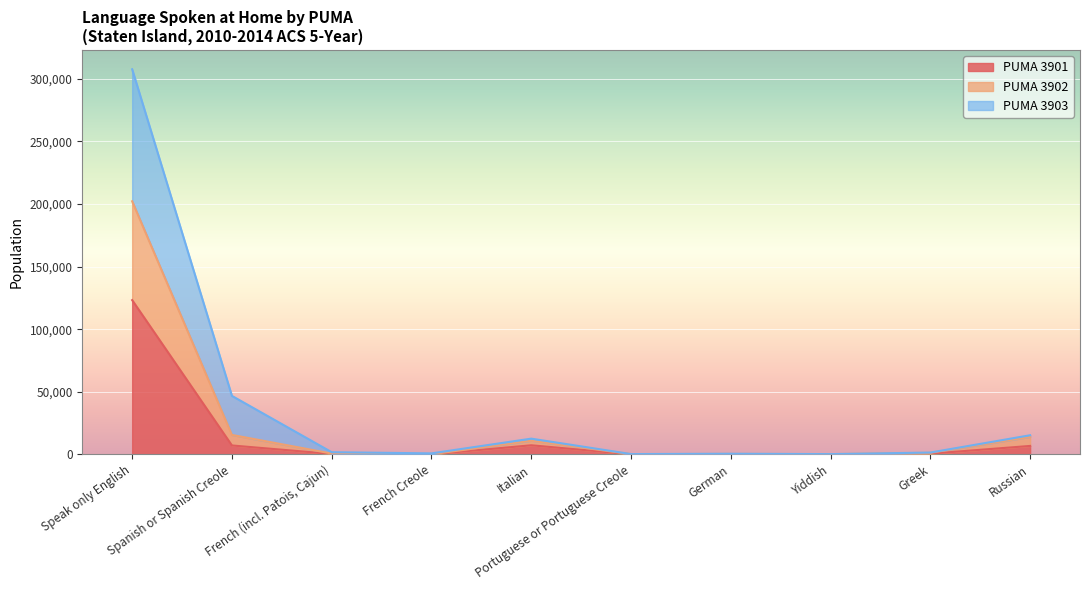

What is the approximate value of PUMA 3903 at Portuguese or Portuguese Creole, to the nearest 100?

200